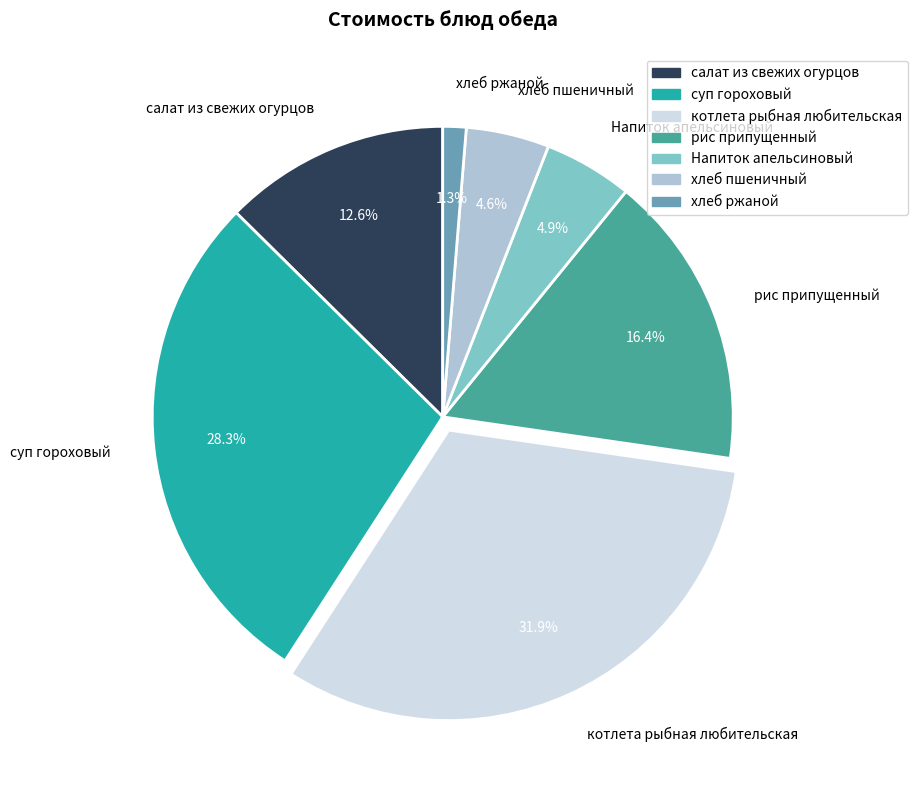

Which has a higher value, Напиток апельсиновый or салат из свежих огурцов?

салат из свежих огурцов